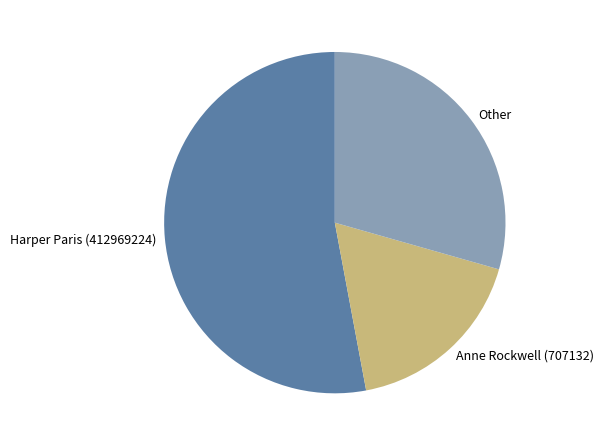

Approximately how many times larger is the value at Other compared to Anne Rockwell (707132)?

1.7